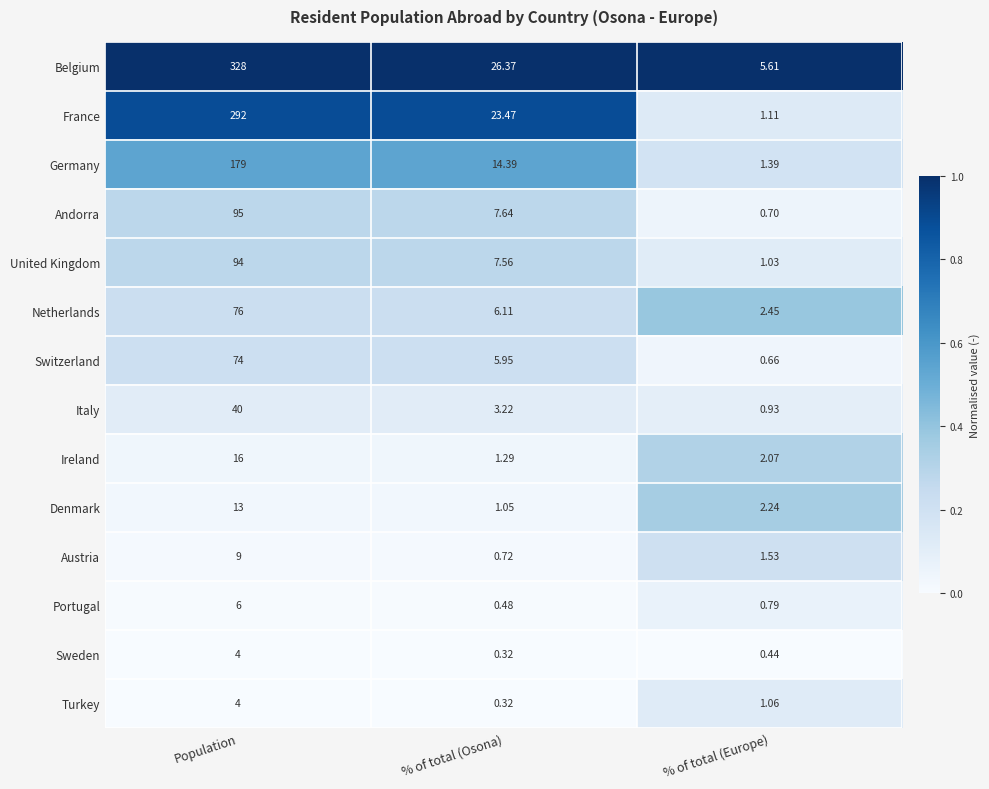

List the labels in order of United Kingdom value, largest first.

Population, % of total (Osona), % of total (Europe)